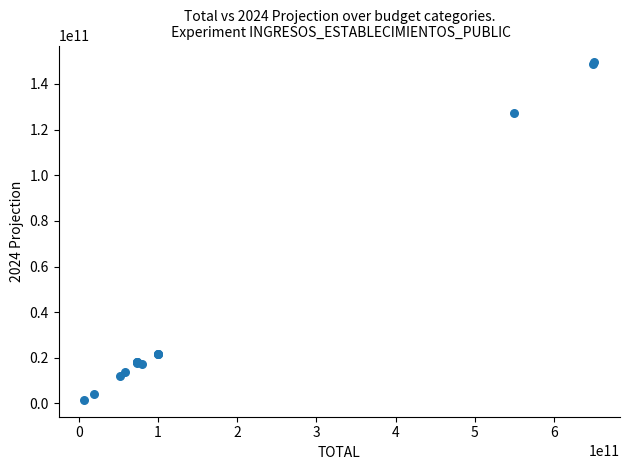

What Y value in the scatter plot is closest to 75516397627?

127444601096.1